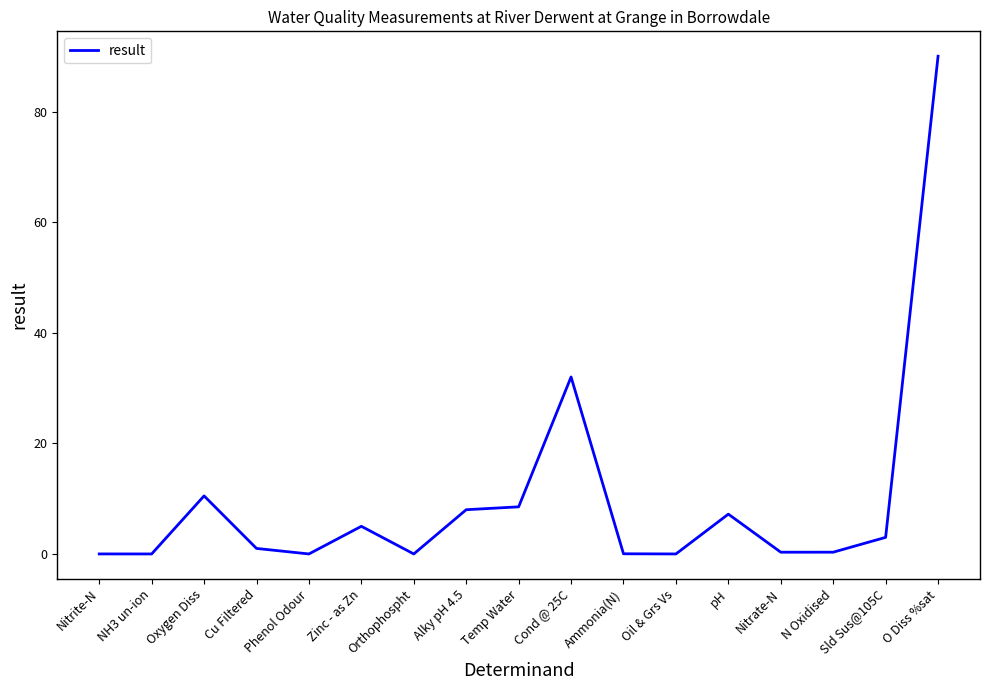

At which label is the value closest to 45?

Cond @ 25C